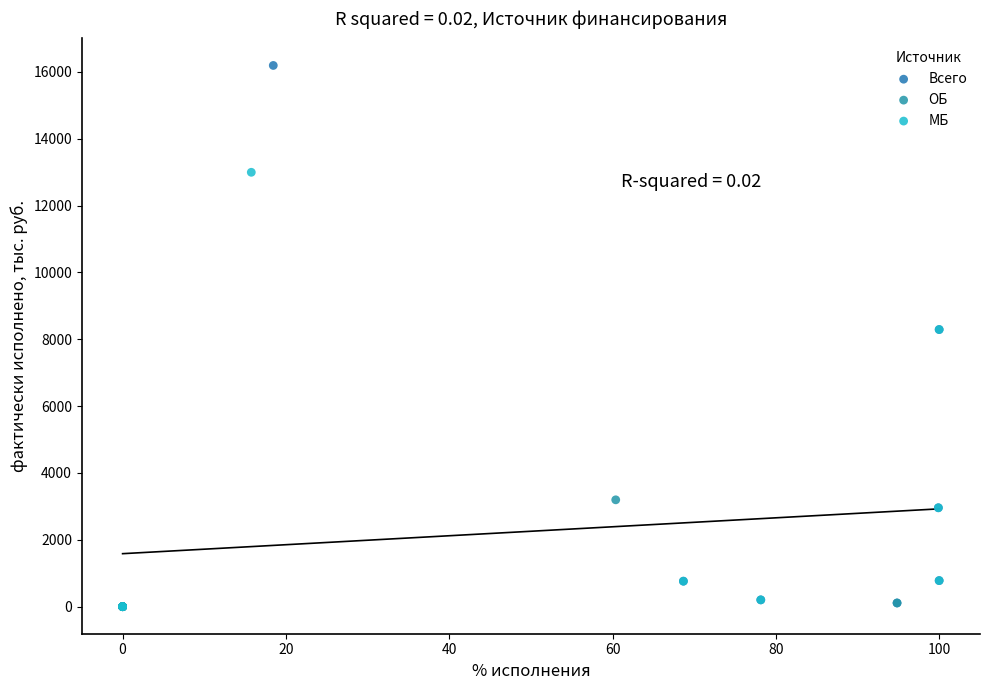

What are all the series names shown in the legend?

Всего, ОБ, МБ